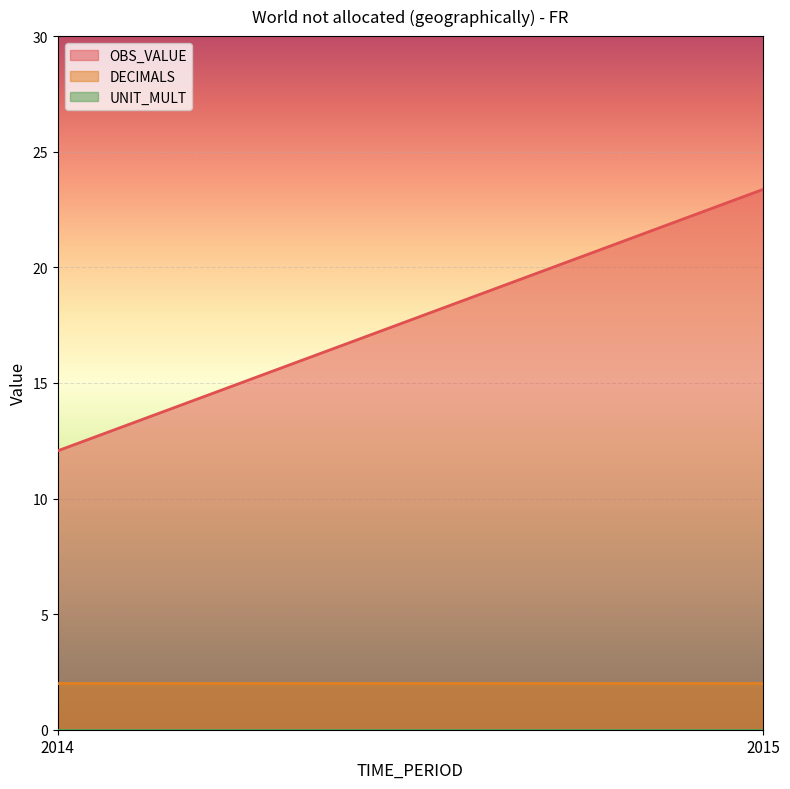

What is the value of the OBS_VALUE point at the 1st from the left?

12.1